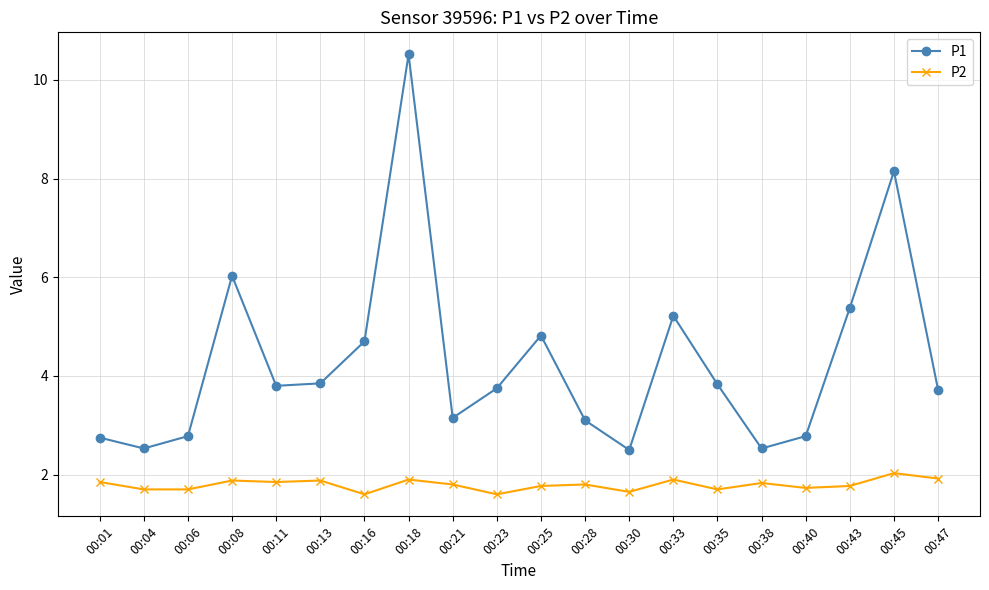

At which category is the sum across all series the highest?

00:18